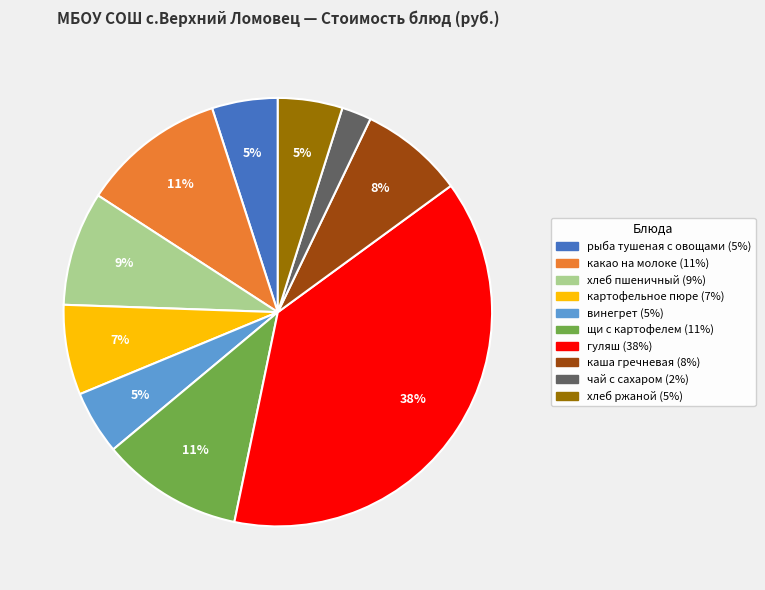

To the nearest percent, what percentage of the pie is каша гречневая?

8%